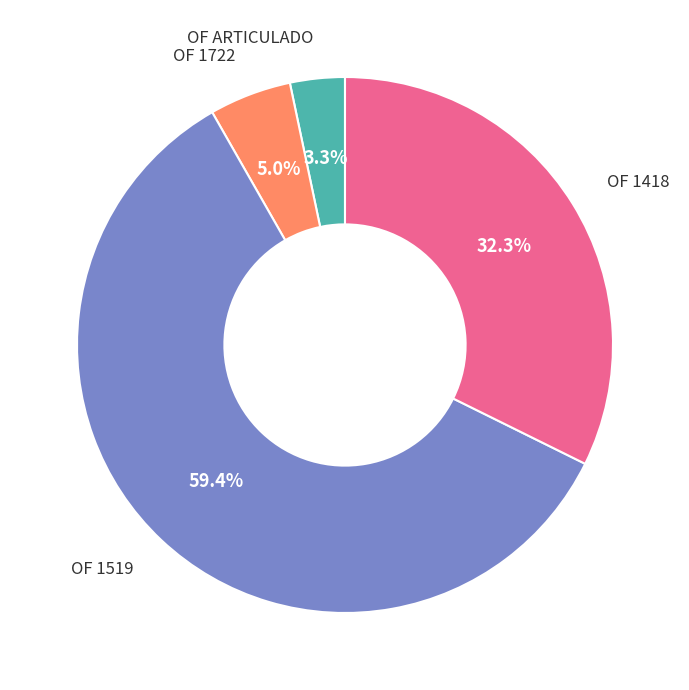

How many segments does this pie chart have?

4